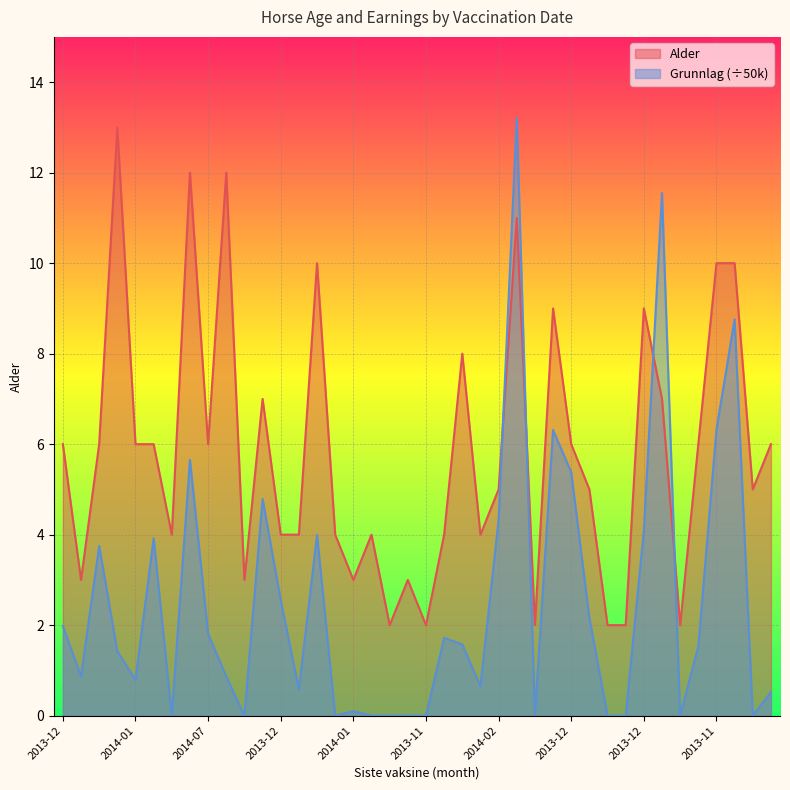

True or false: Alder has a value of 10.8 at 2014-09.

False